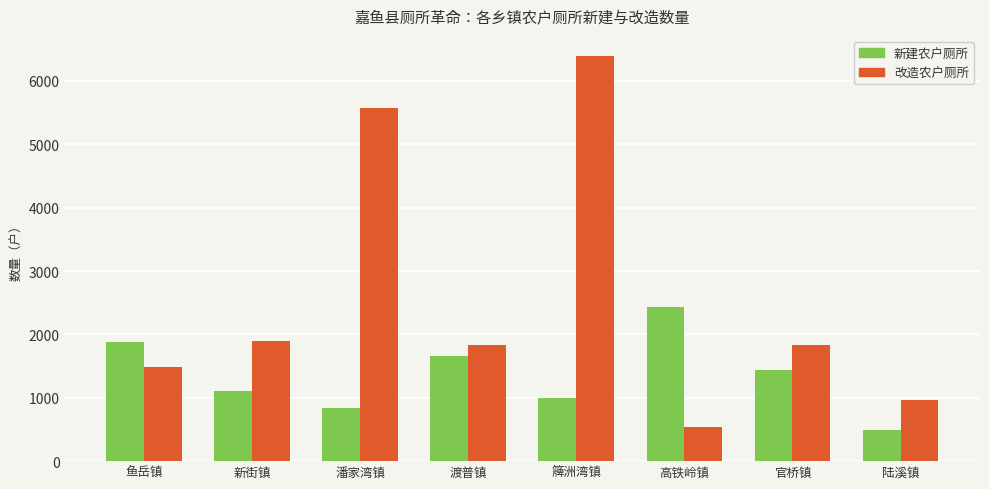

Which series has the largest range (max minus min)?

改造农户厕所